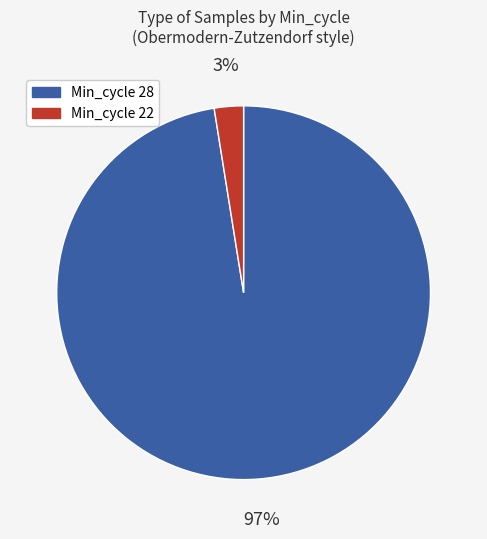

How many segments does this pie chart have?

2